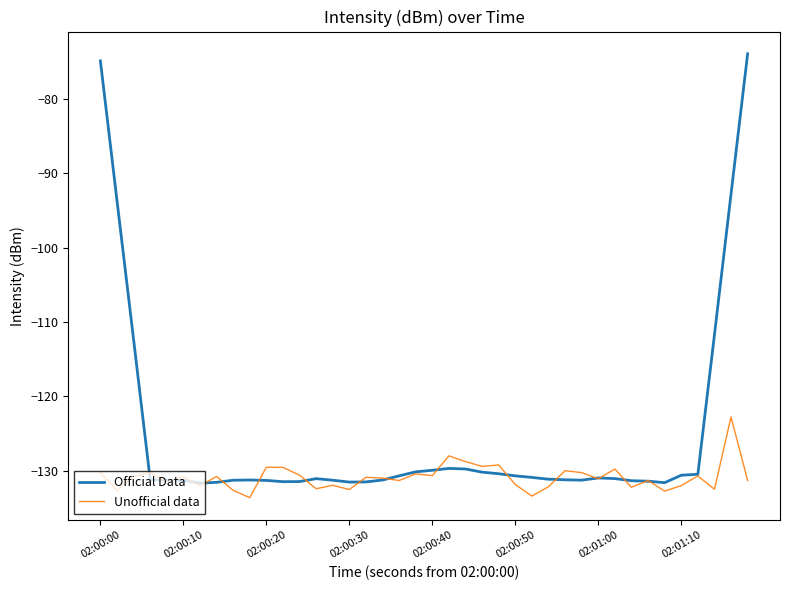

What is the difference between the maximum and second lowest values in the Unofficial data series?

10.7